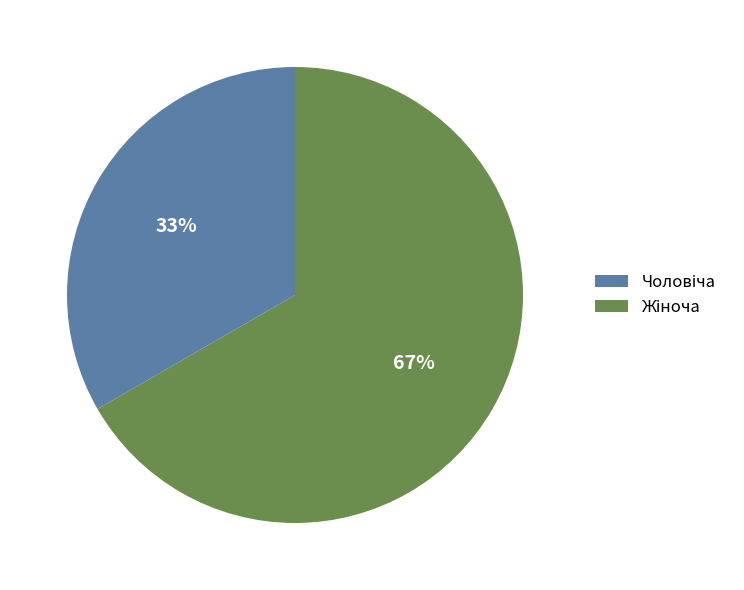

How many segments does this pie chart have?

2